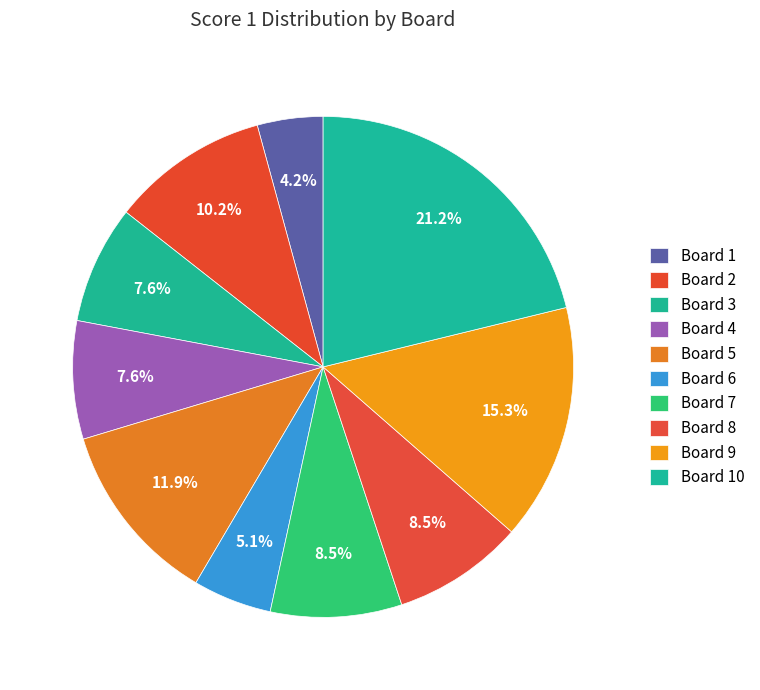

What is the smallest slice in the pie chart?

Board 1